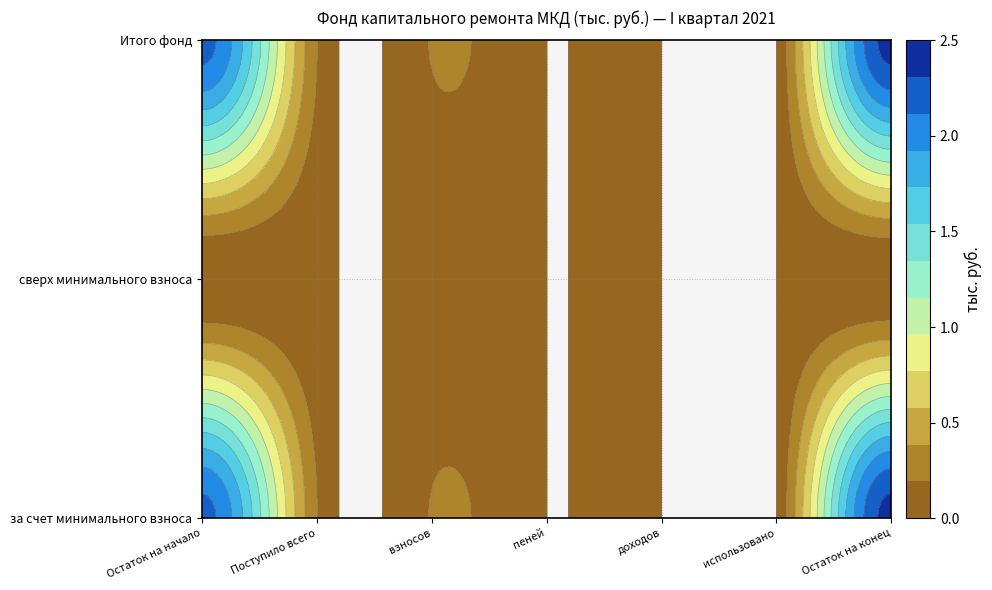

At how many categories does at least one series exceed 2?

2